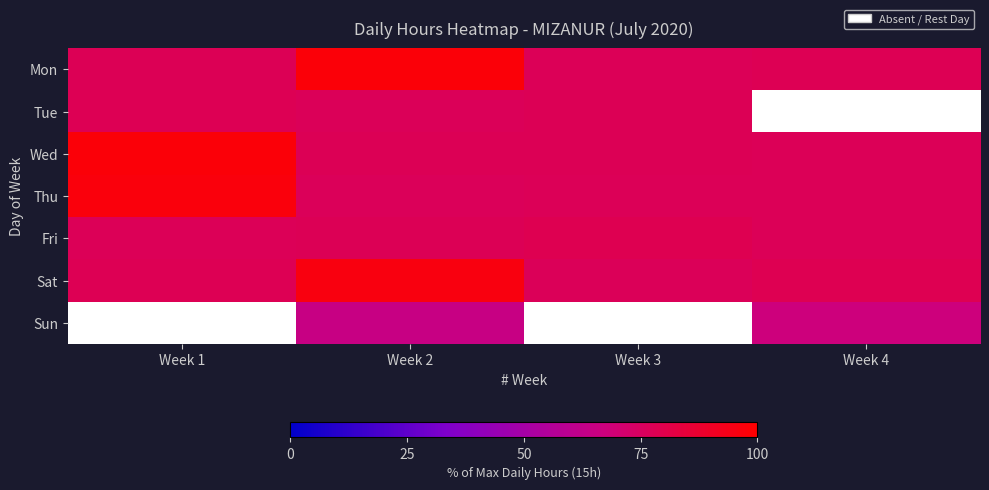

What is the sum of the Mon values at Week 3 and Week 2?

174.7